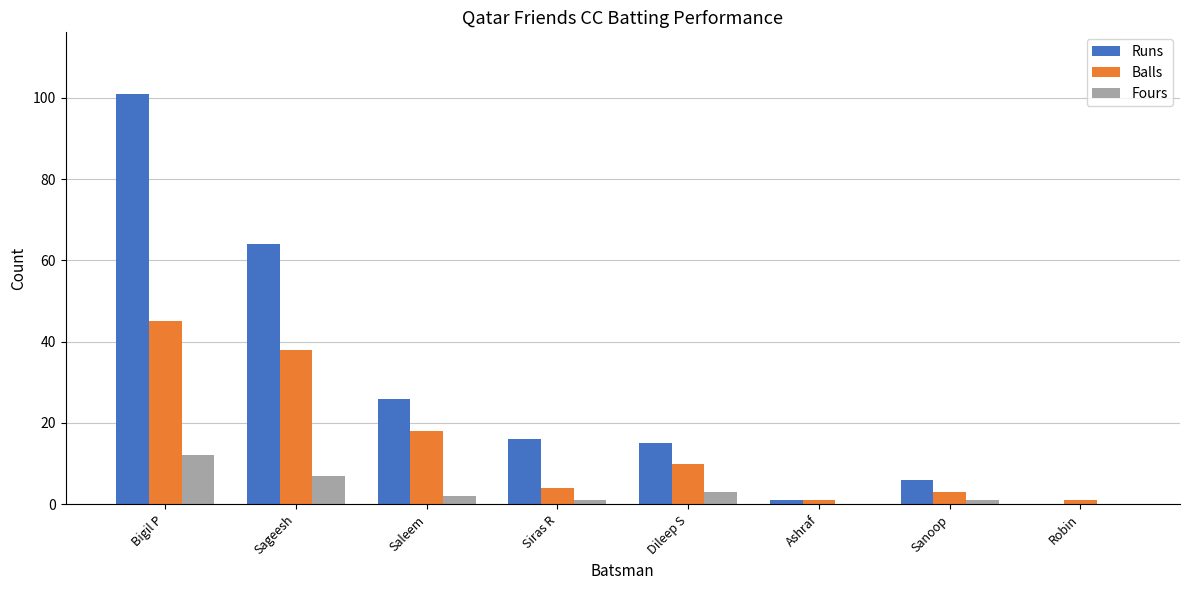

What is the sum of all Runs values?

229